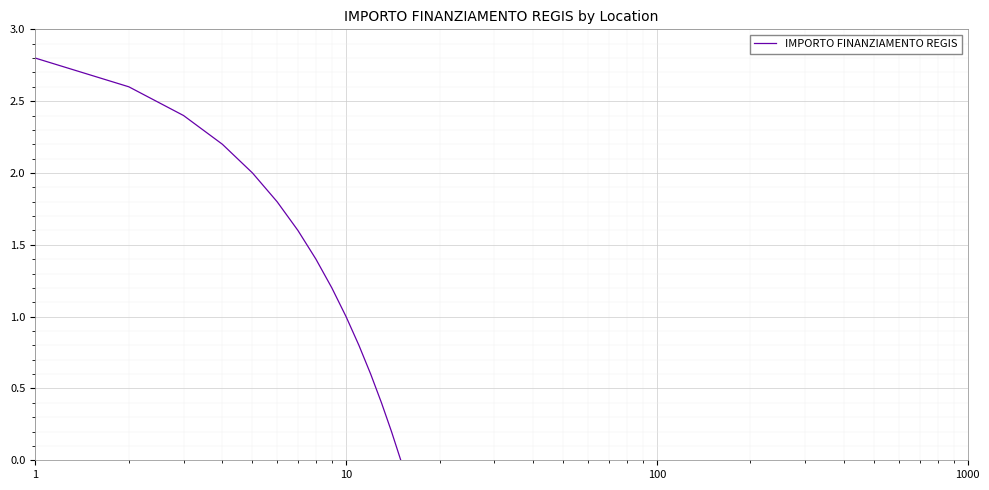

What is the greatest value displayed?

2.8